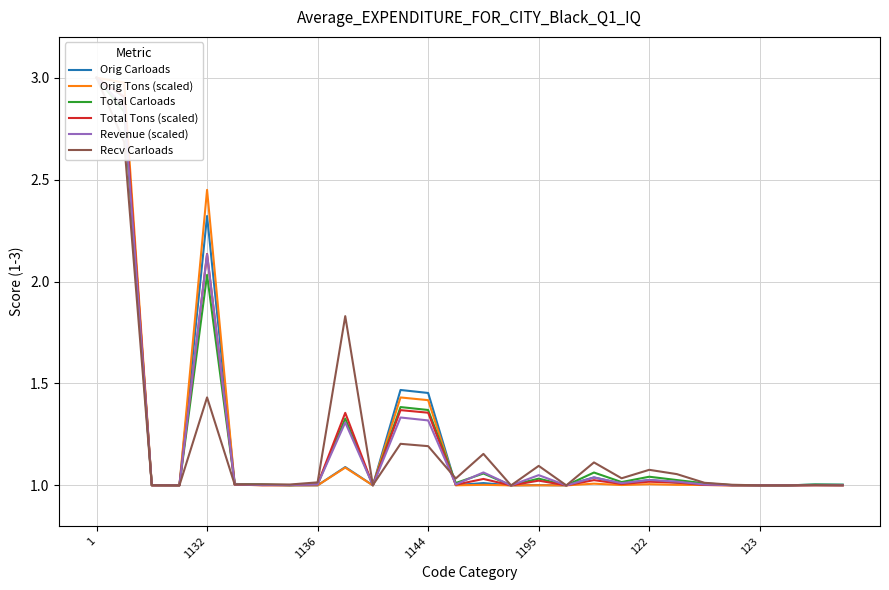

How many data points does each series have?

28